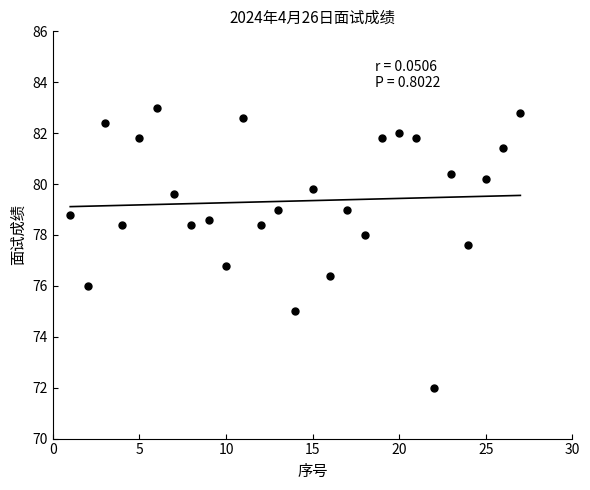

What is the range of X values (max minus min)?

26.0